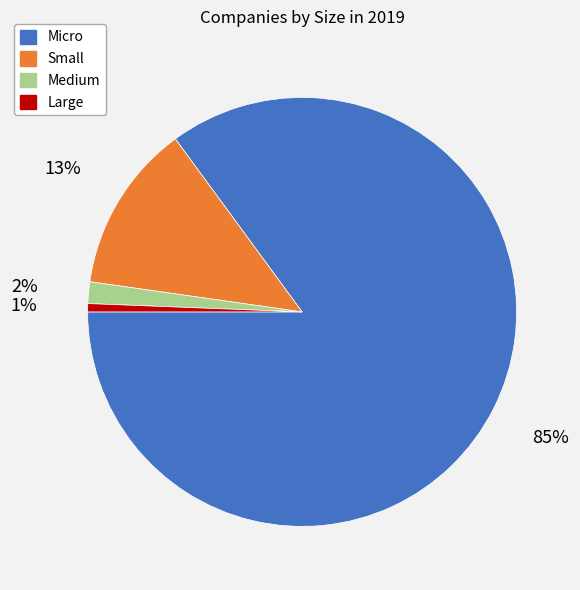

To the nearest percent, what is the difference between the Small and Large slice percentages?

12%